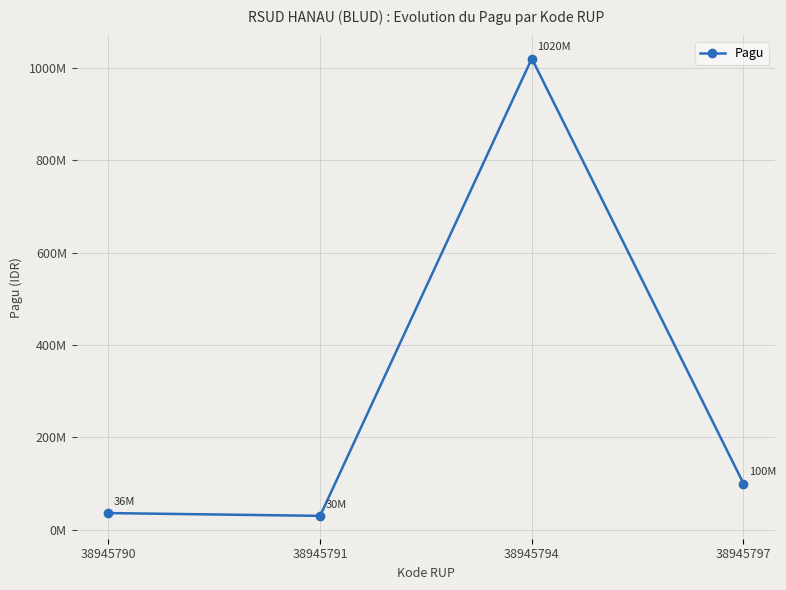

Reading left to right, what are all the values shown in this chart?

36000000	30000000	1020000000	100000000